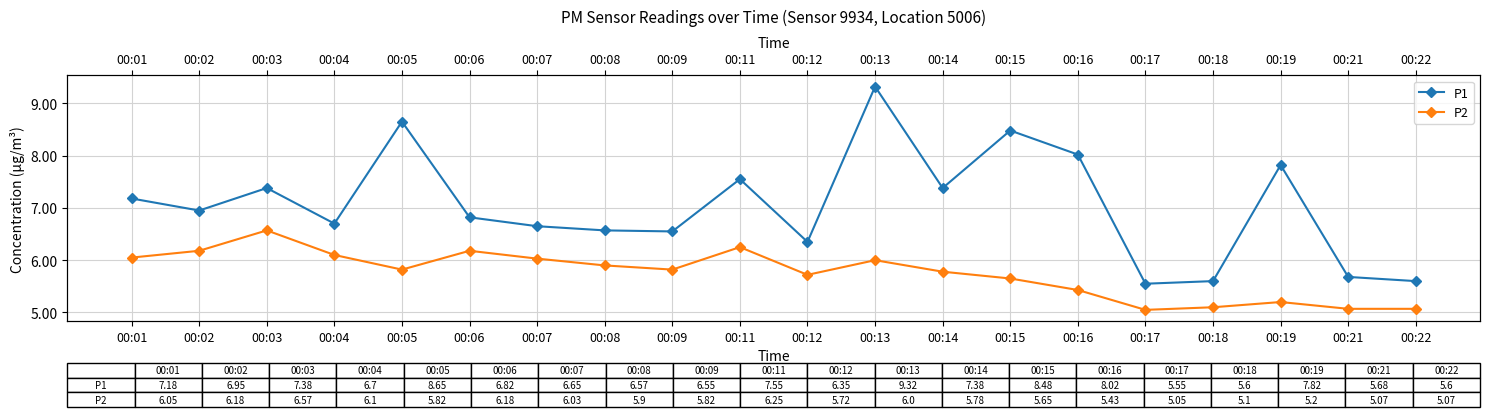

At which label does P1 reach its peak?

00:13